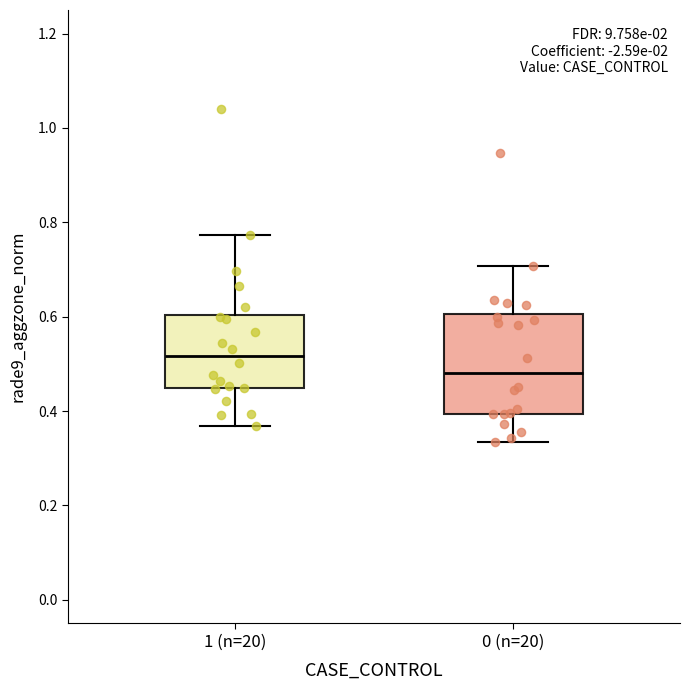

Reading left to right, transcribe this box plot: for each box, give where its median line is, the range the box spans, and where its two whiskers end, as read against the y-axis. The values are not printed on the chart, so give them approximately, as read against the axis.

1 (n=20): median 0.52, box 0.44 to 0.60, whiskers 0.36 to 0.78
0 (n=20): median 0.48, box 0.40 to 0.60, whiskers 0.34 to 0.70